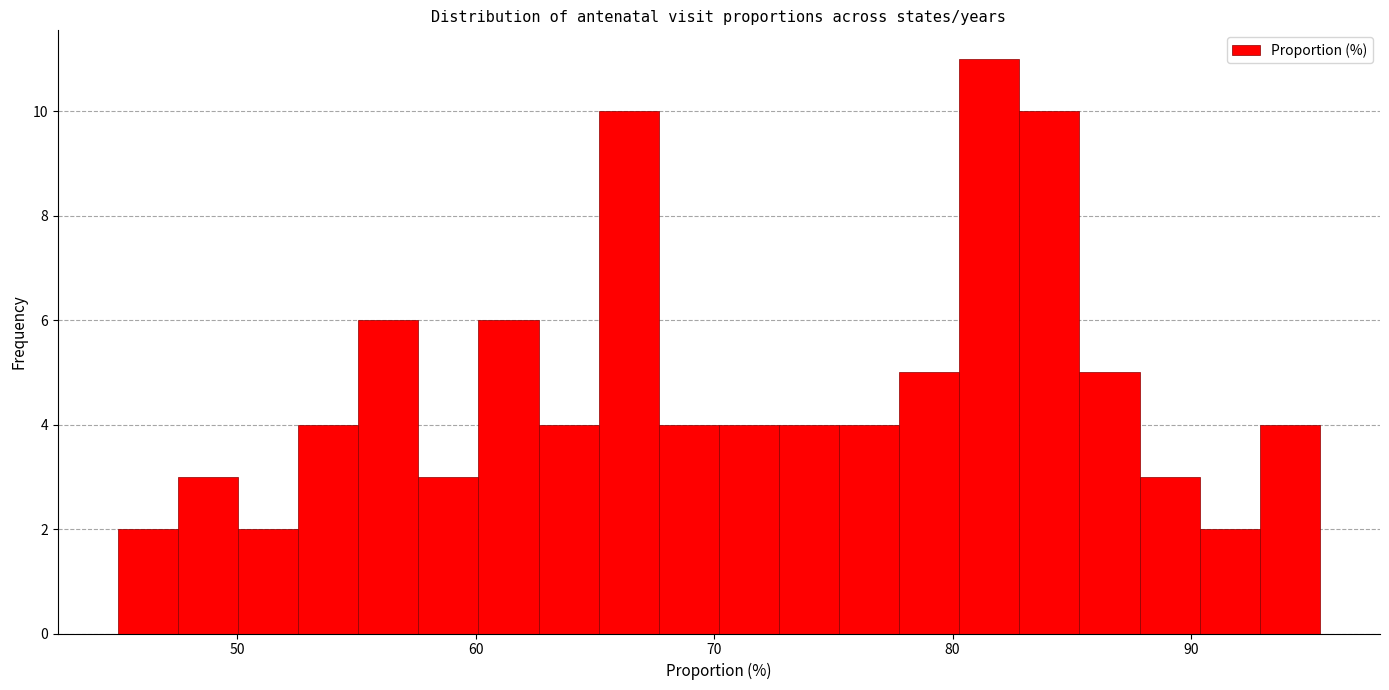

Read against the x-axis, roughly where is the centre of the tallest bar?

82